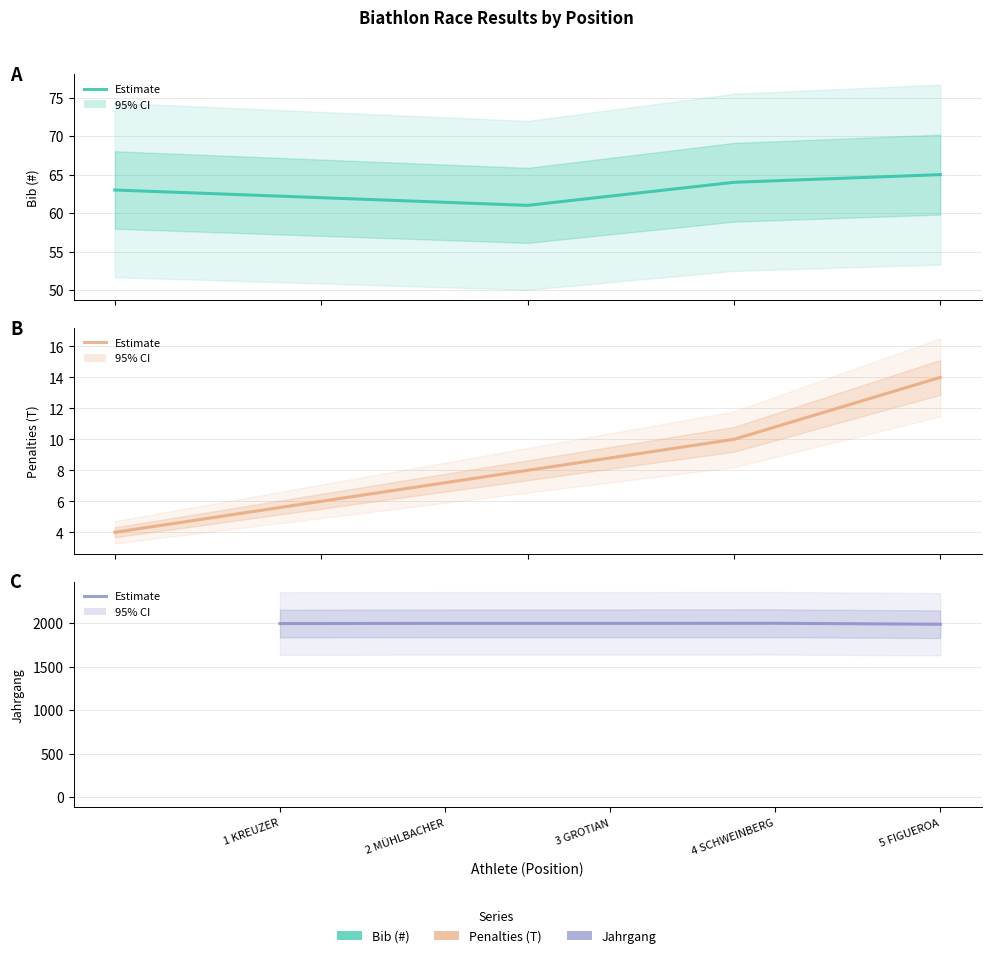

Where is the first local maximum for Jahrgang?

4 SCHWEINBERG